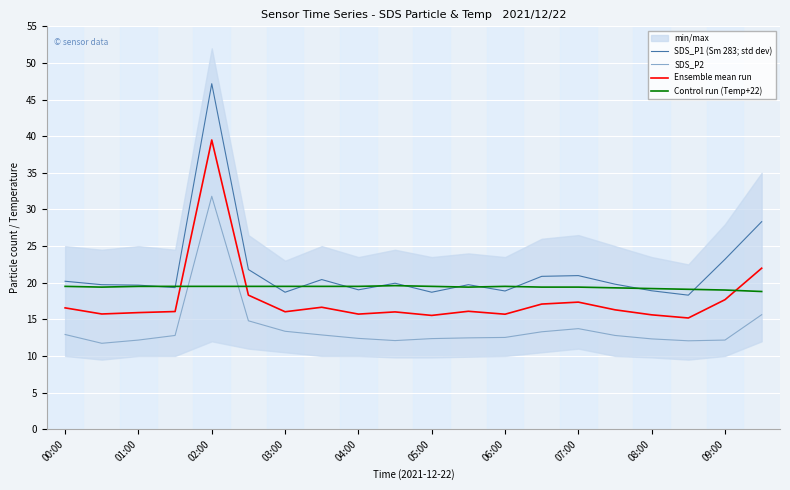

True or false: SDS_P2 and SDS_P1 (Sm 283; std dev) intersect in this chart.

False